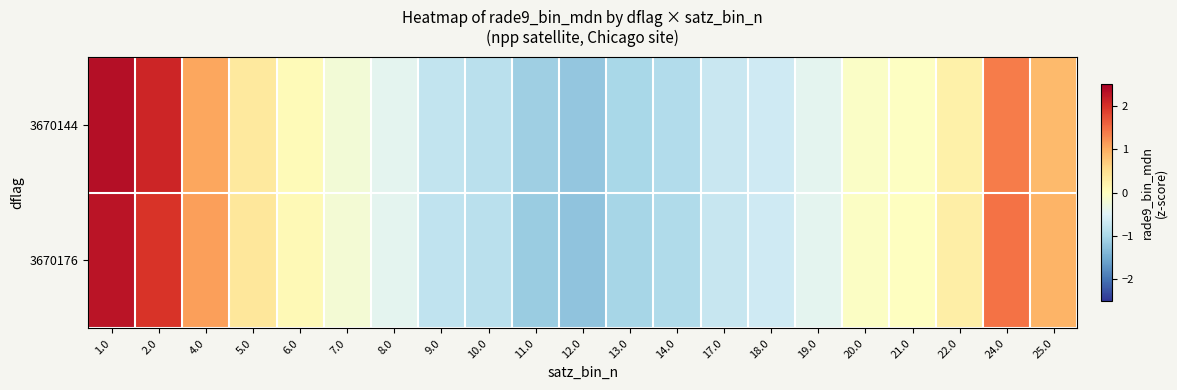

Between 25.0 and 10.0, which is larger?

25.0